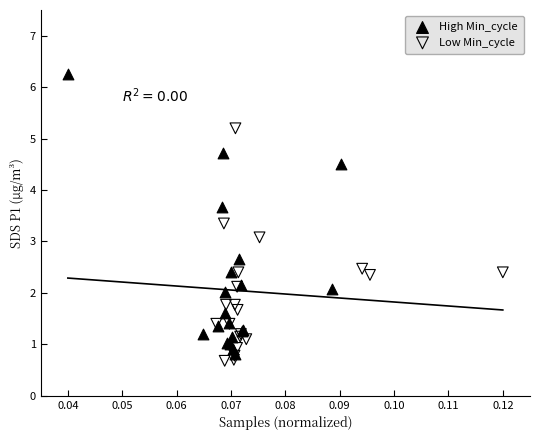

Which series contains the highest Y value?

High Min_cycle